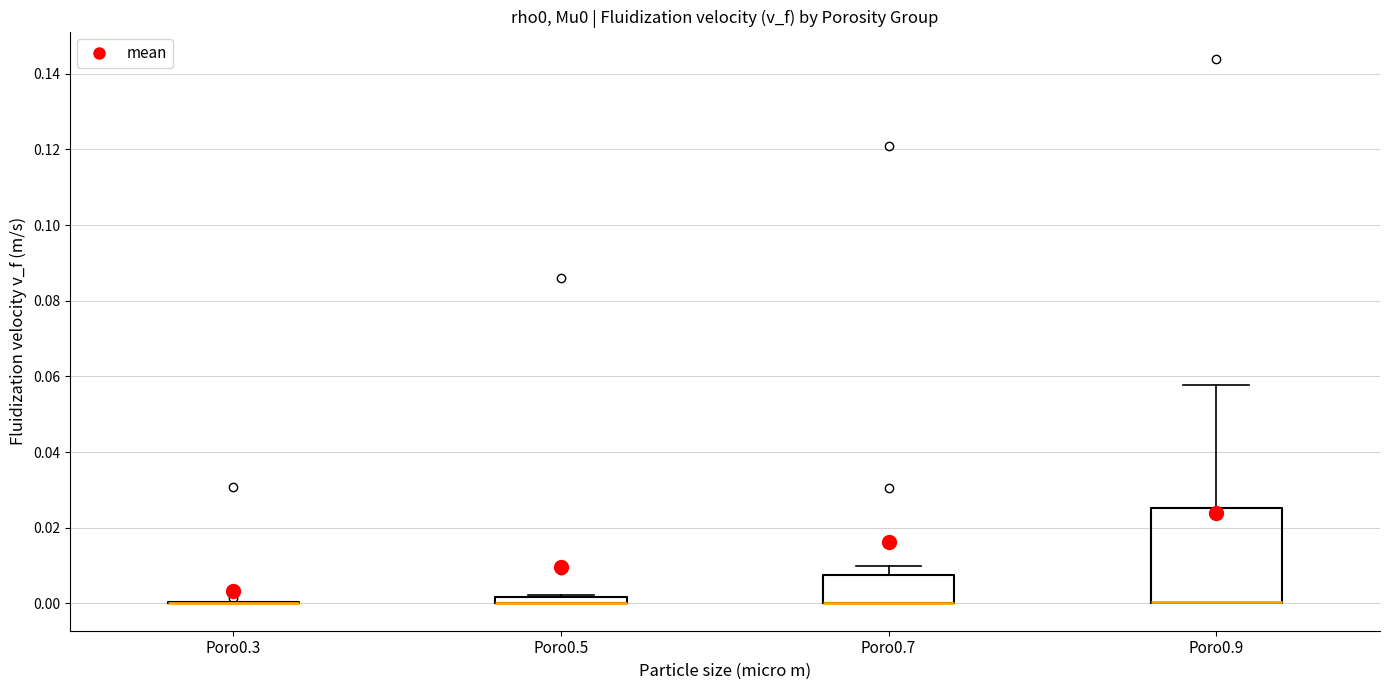

Where does the upper whisker of the box for Poro0.9 end on the y-axis? The values are not printed on the chart, so give them approximately, as read against the axis.

0.058